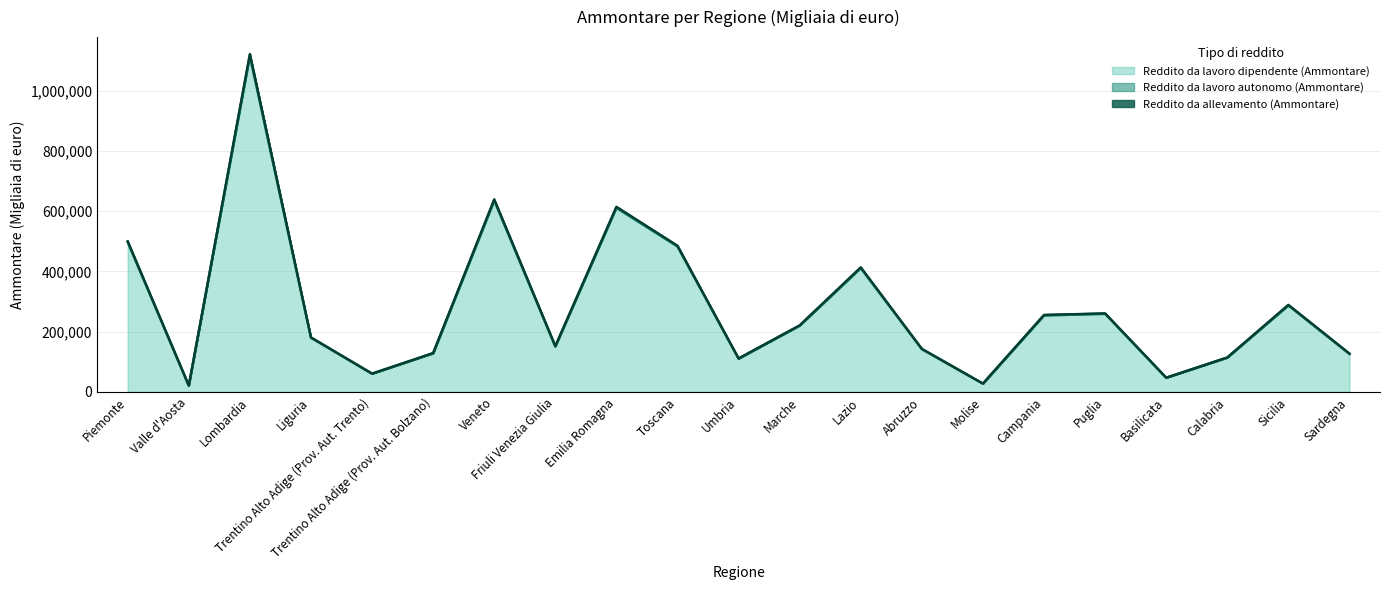

What is the sum of all Reddito da lavoro autonomo (Ammontare) values?

33307